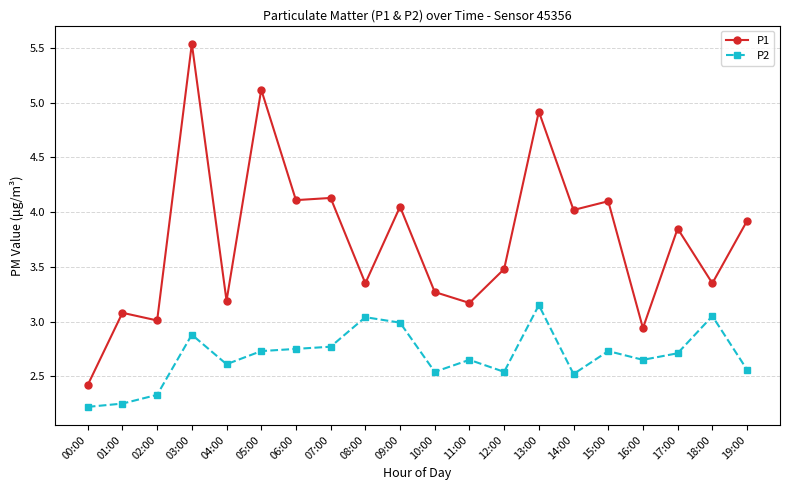

What are all the series names shown in the legend?

P1, P2